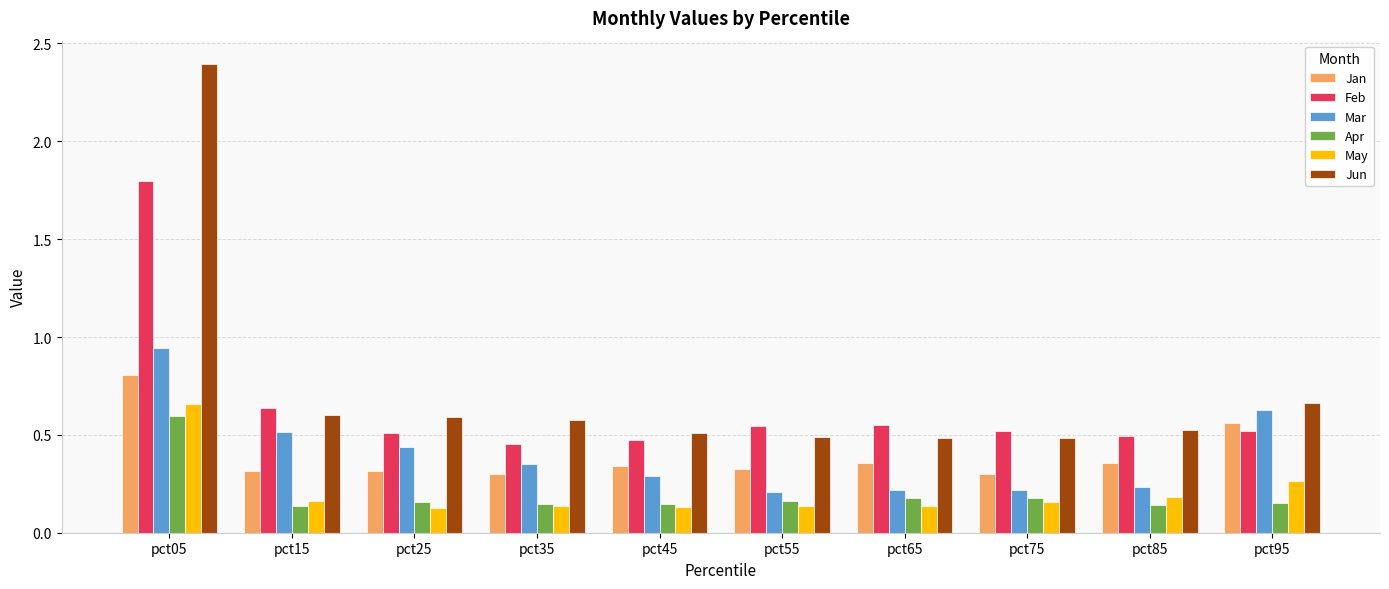

The May series shows 0.3 at pct95. True or false?

True